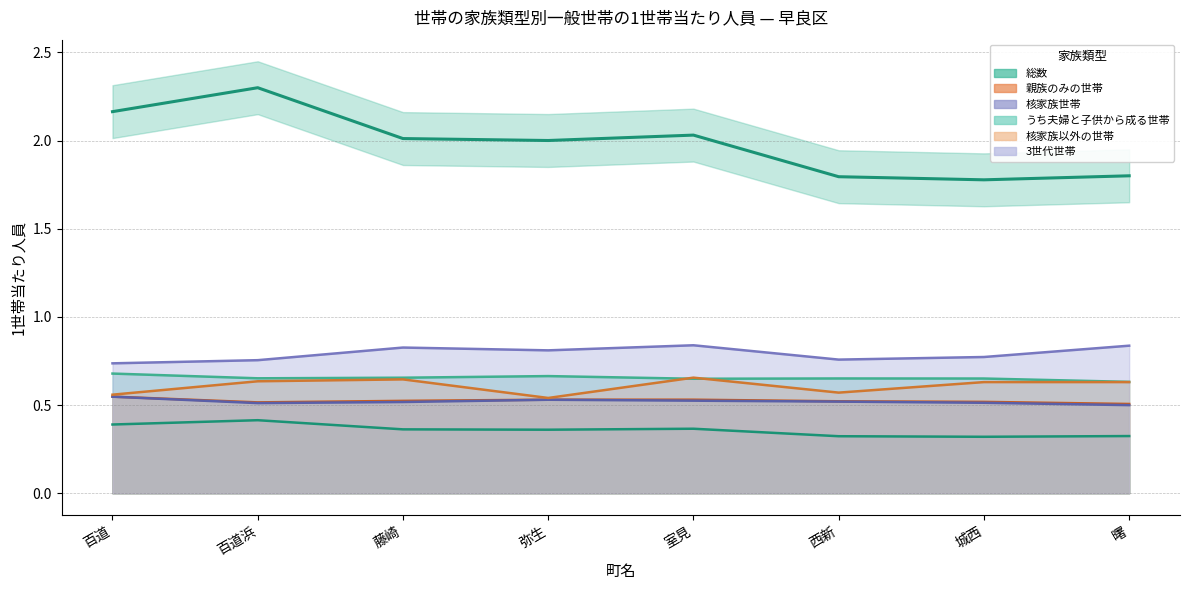

In 総数, how many points are lower than both neighbors (excluding endpoints)?

2